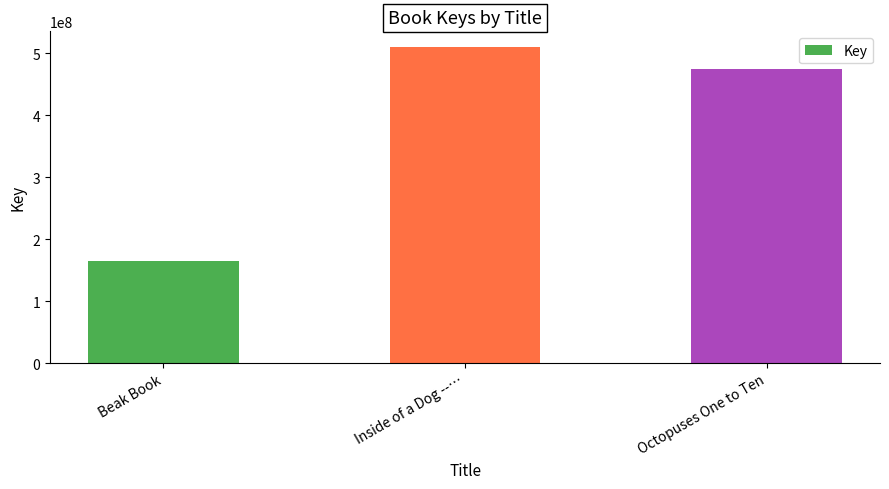

Reading right to left, list all the values displayed in this chart.

Octopuses One to Ten=474381499	Inside of a Dog --…=510117673	Beak Book=164426658